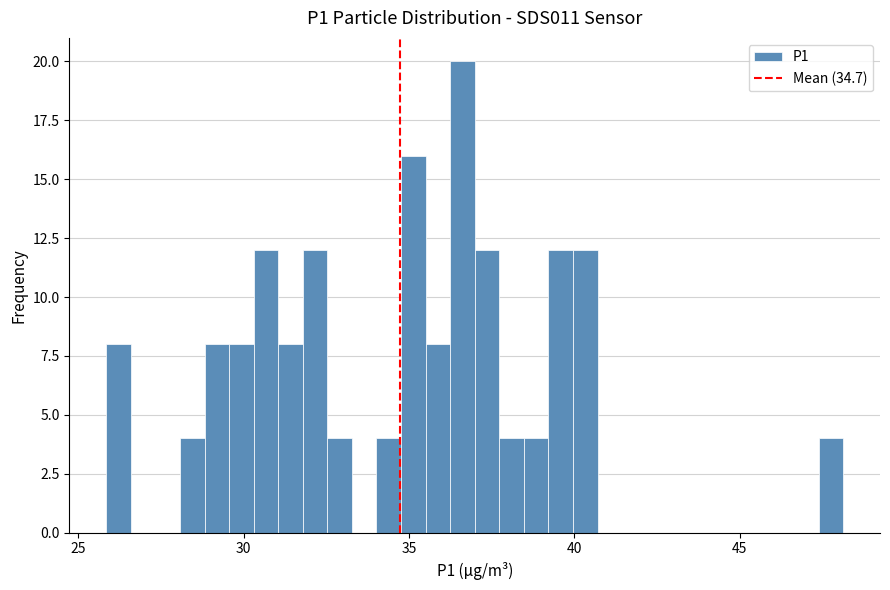

Around what value on the x-axis is the tallest bar? Give the approximate position of its centre, as read against the axis.

36.5